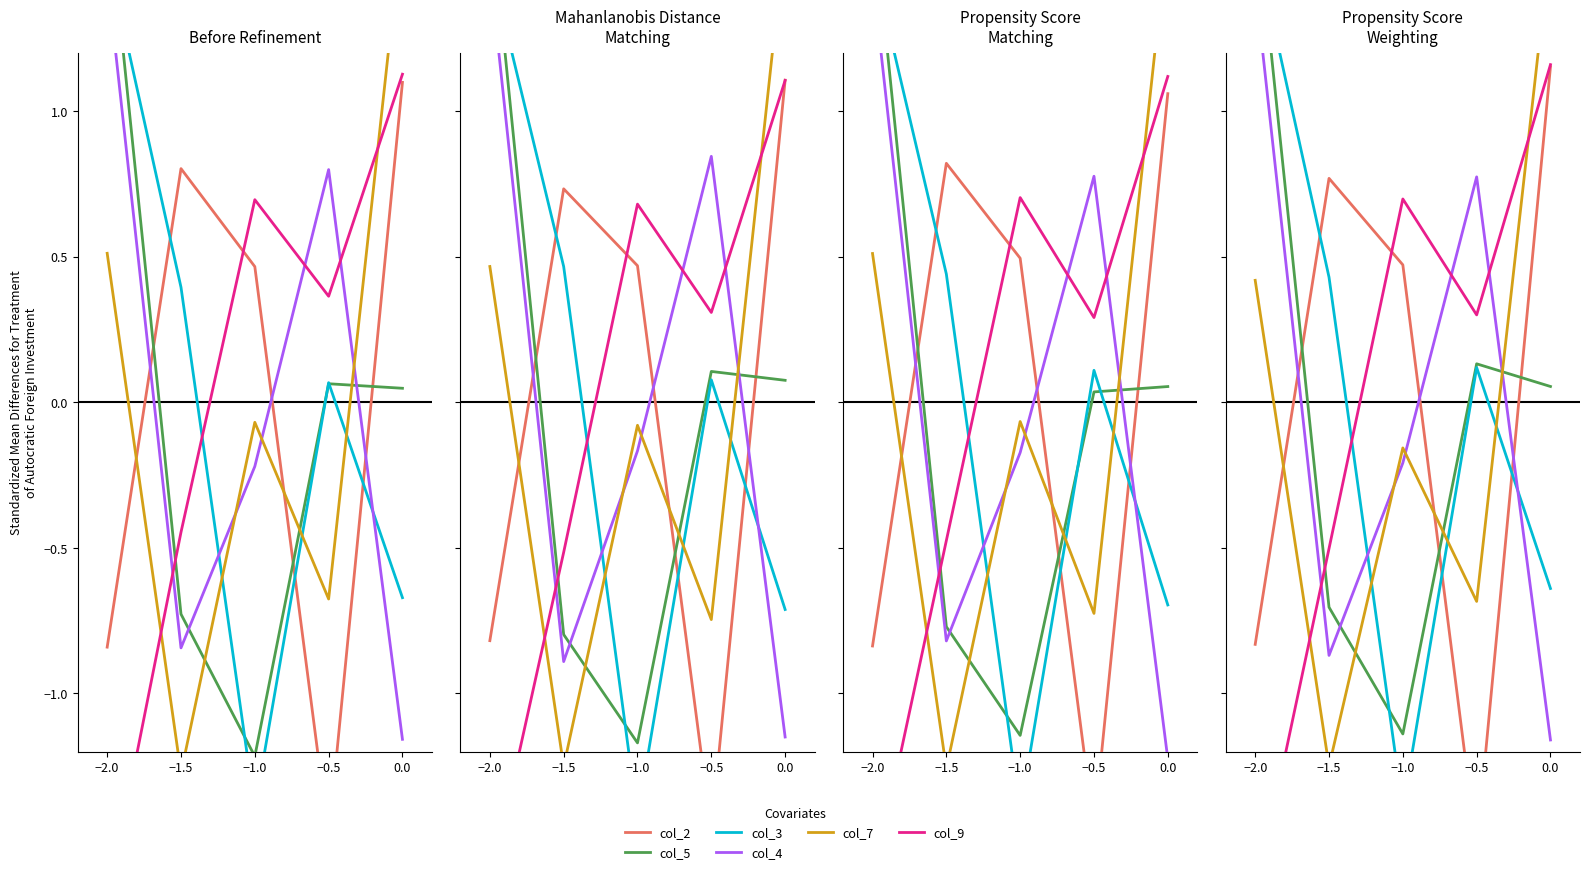

How many series are shown in this chart?

6